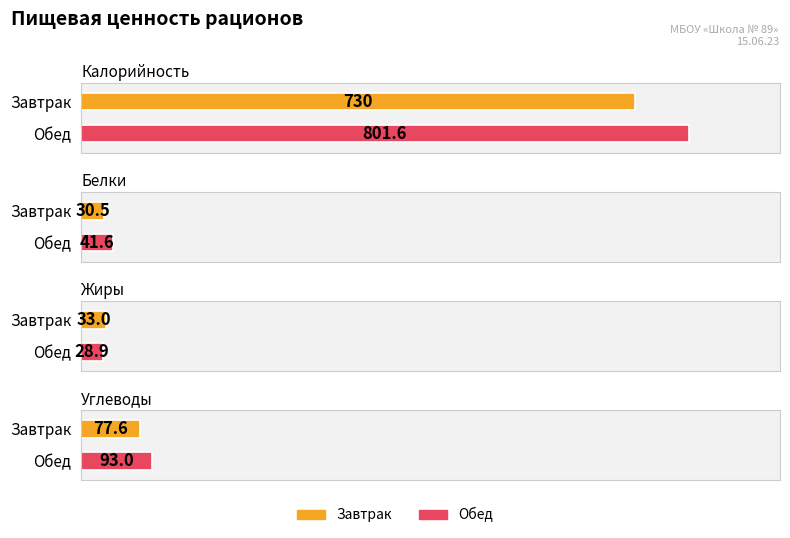

Which has a higher value, Обед or Завтрак?

Обед